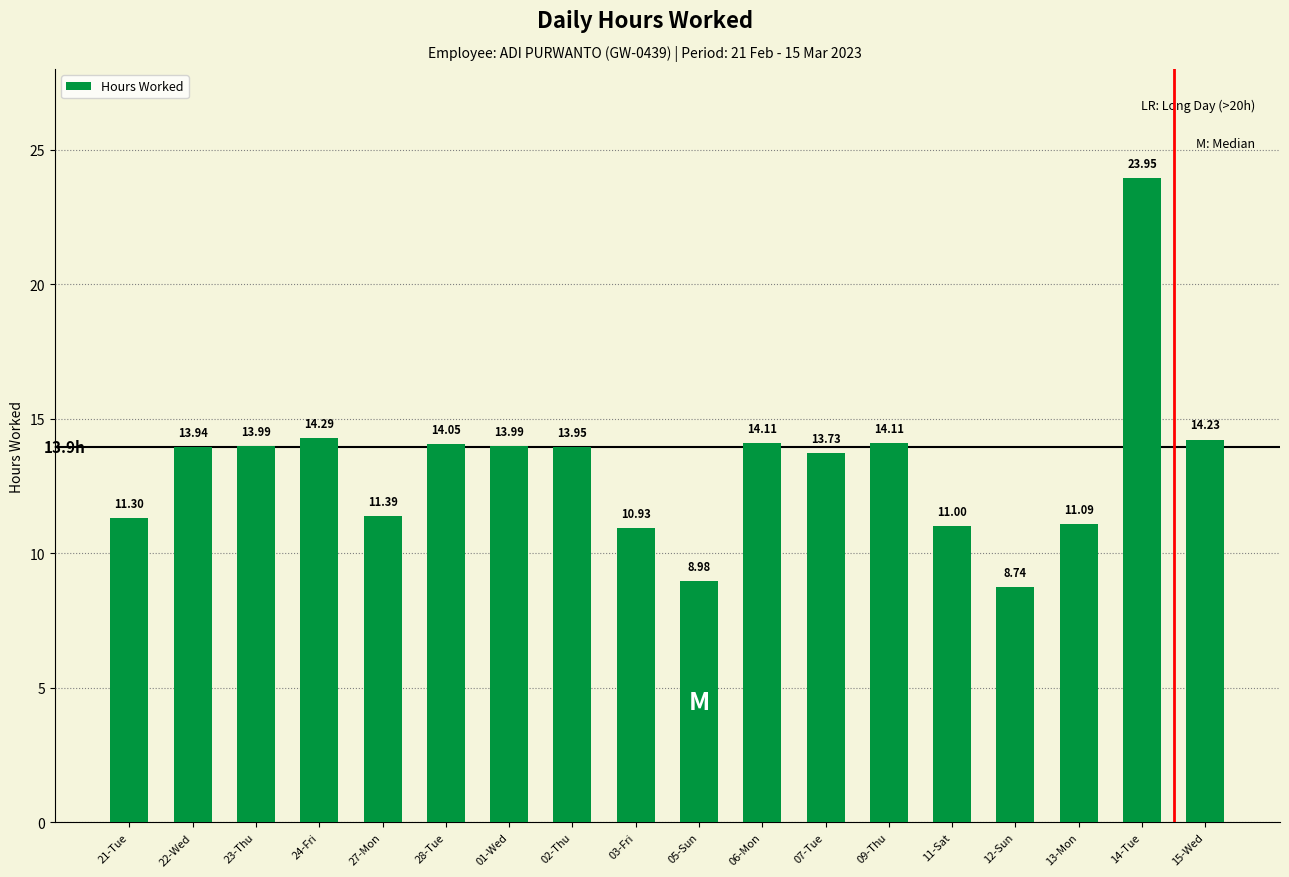

The chart shows a value of 14.3 at 14-Tue. True or false?

False